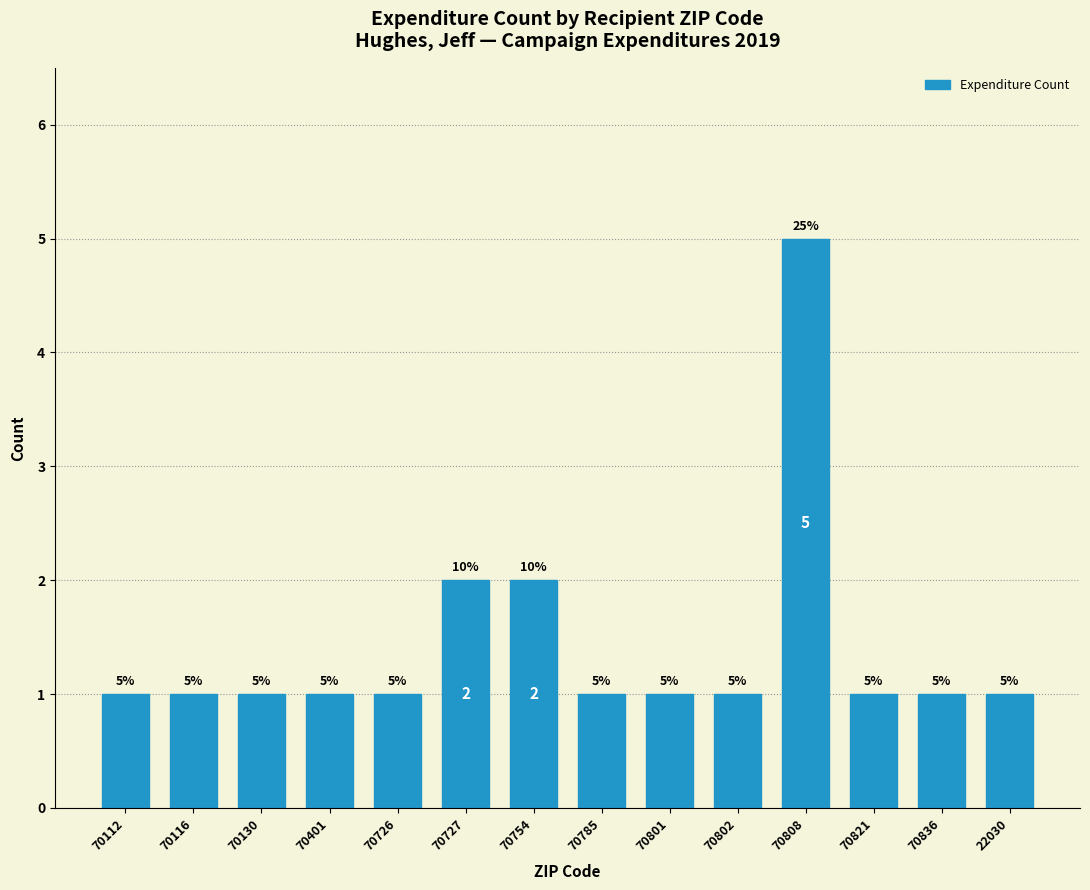

Reading left to right, list all the values displayed in this chart.

70112=1	70116=1	70130=1	70401=1	70726=1	70727=2	70754=2	70785=1	70801=1	70802=1	70808=5	70821=1	70836=1	22030=1